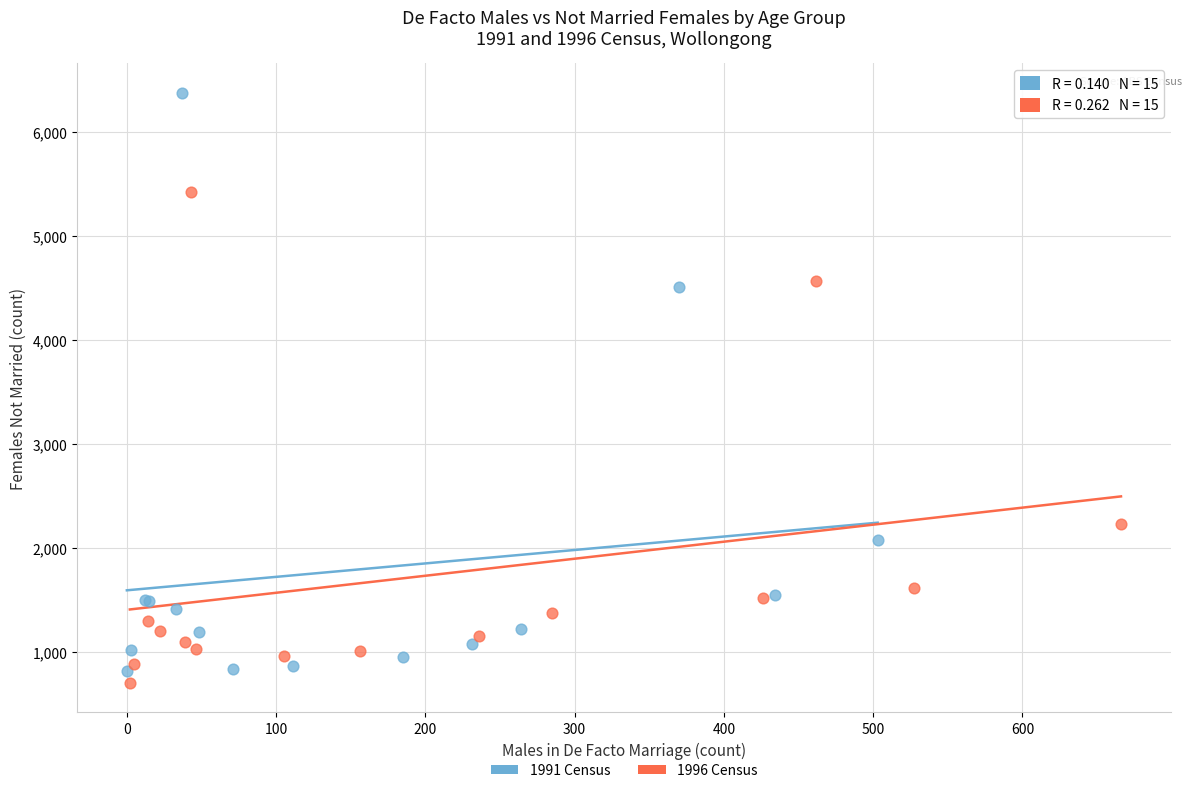

Which series contains the highest Y value?

1991 Census